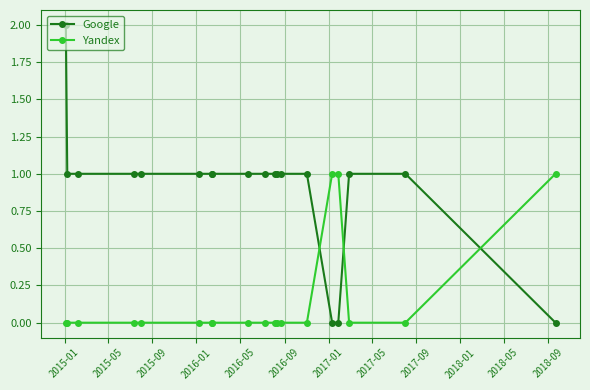

What is the value of the Yandex point at the 19th from the left?

1